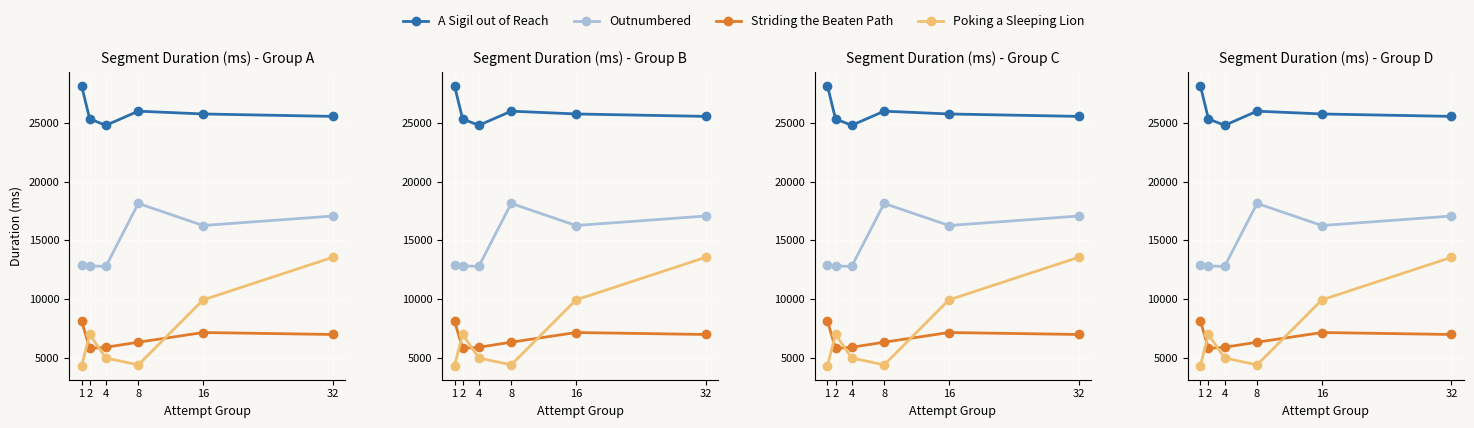

Between 1 and 8, which series saw the biggest shift?

Outnumbered